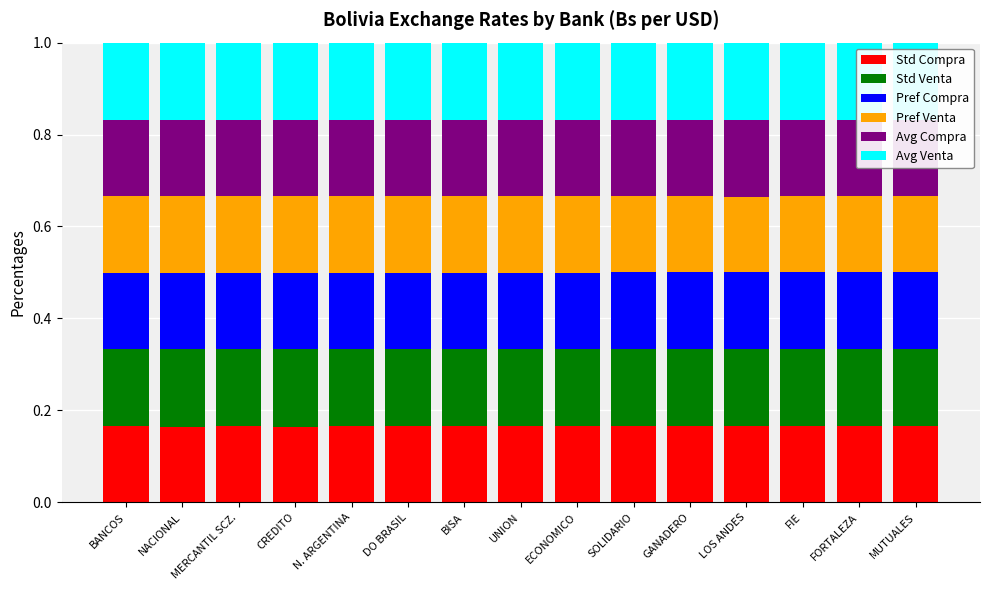

How many Std Compra values are between 0 and 1?

15